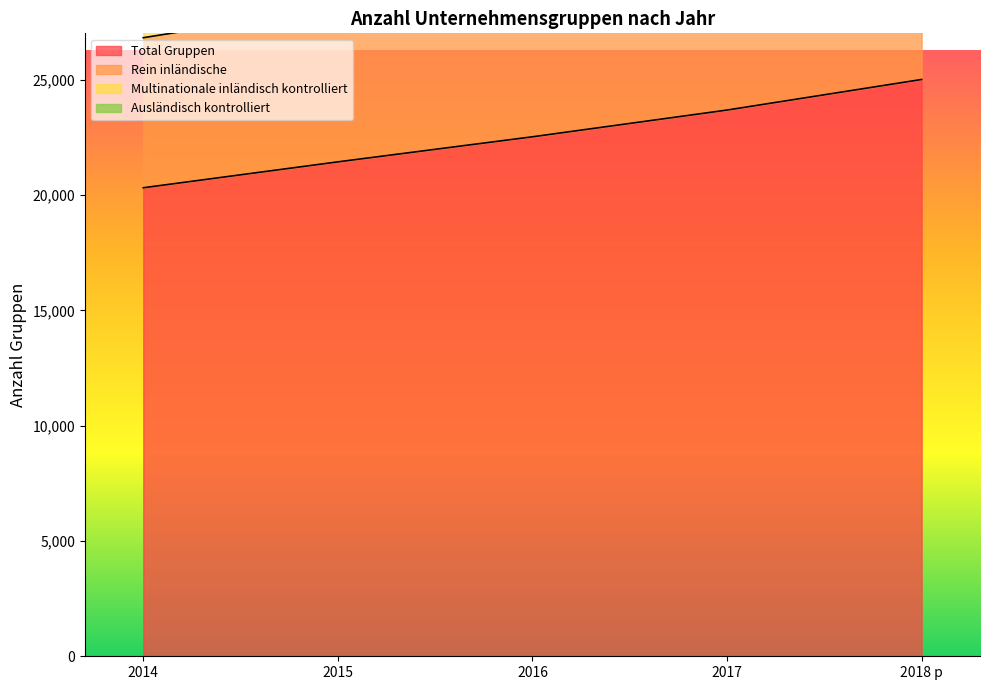

Reading right to left, list all the values displayed in this chart.

Total Gruppen: 2018 p=25010	2017=23684	2016=22525	2015=21438	2014=20315
Rein inländische: 2018 p=32706	2017=31051	2016=29792	2015=28162	2014=26821
Multinationale inländisch kontrolliert: 2018 p=41978	2017=39526	2016=37296	2015=35380	2014=33200
Ausländisch kontrolliert: 2018 p=50020	2017=47368	2016=45050	2015=42876	2014=40630